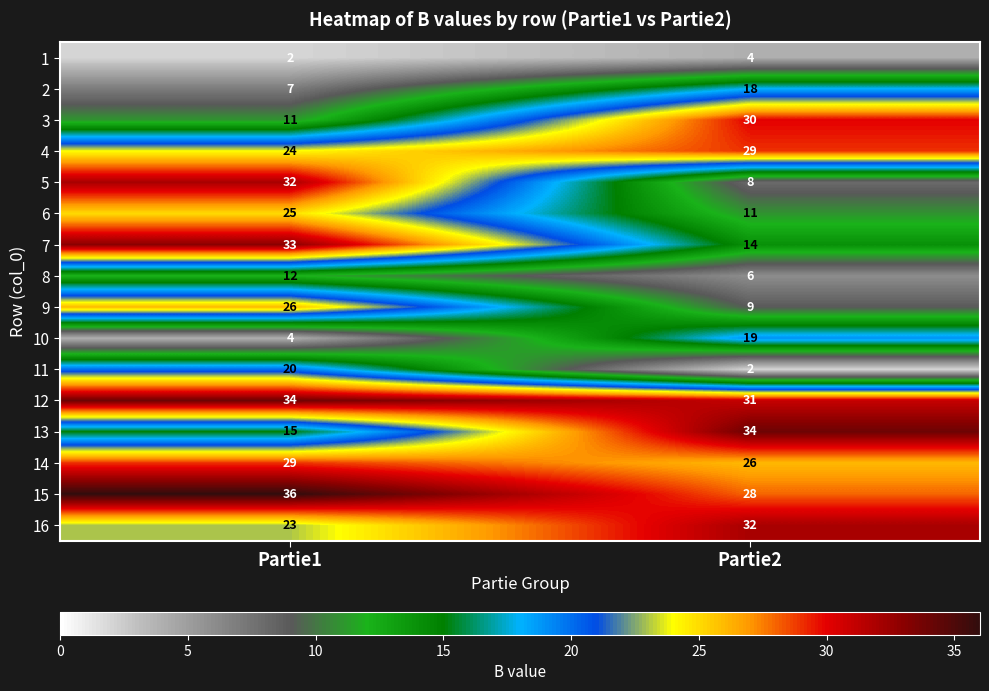

True or false: 12 has a value of 47 at Partie2.

False